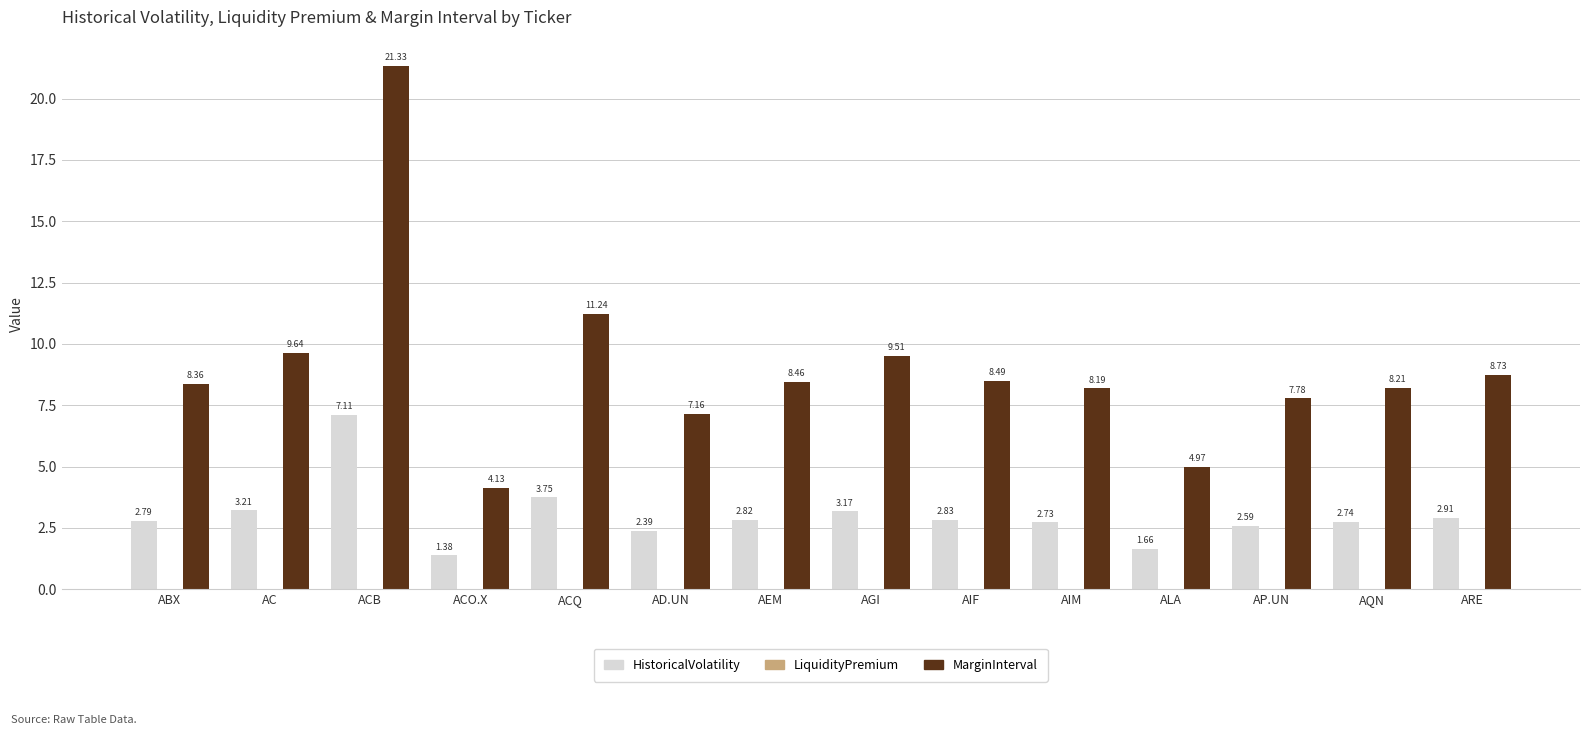

List the series in order of their overall mean, lowest first.

HistoricalVolatility, MarginInterval